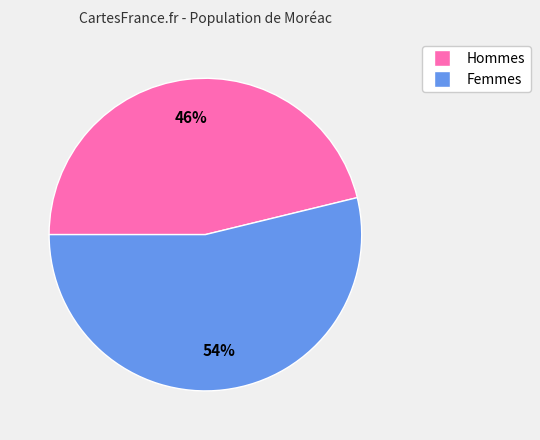

To the nearest percent, what is the difference between the largest and smallest slice percentages?

8%